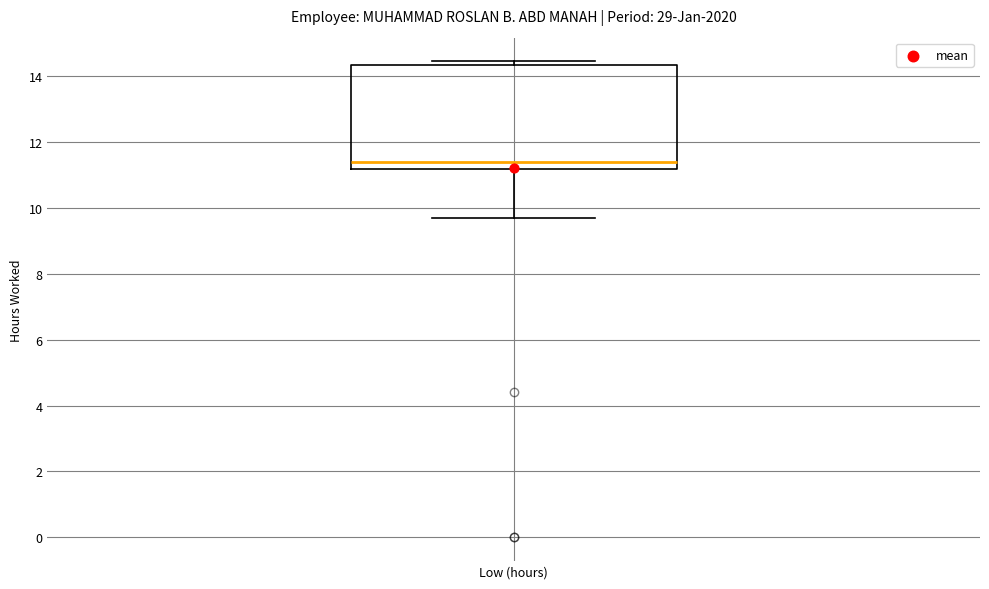

Where does the lower whisker of the box for Low (hours) end on the y-axis? The values are not printed on the chart, so give them approximately, as read against the axis.

9.8